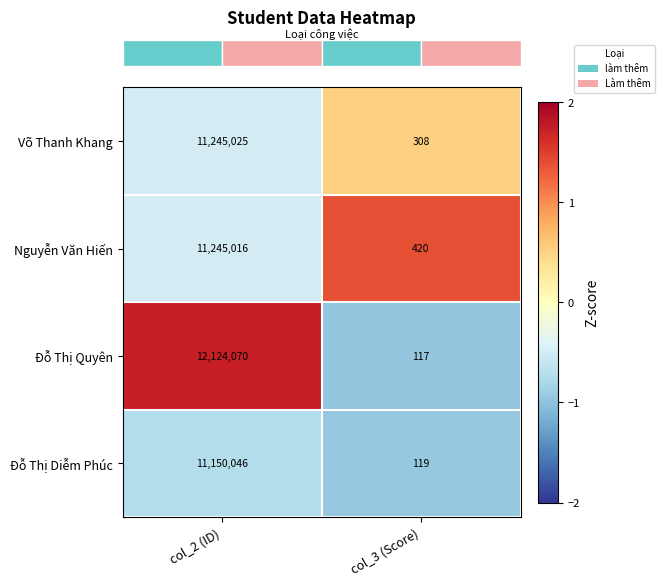

Rank the categories by Đỗ Thị Quyên value from highest to lowest.

col_2 (ID), col_3 (Score)